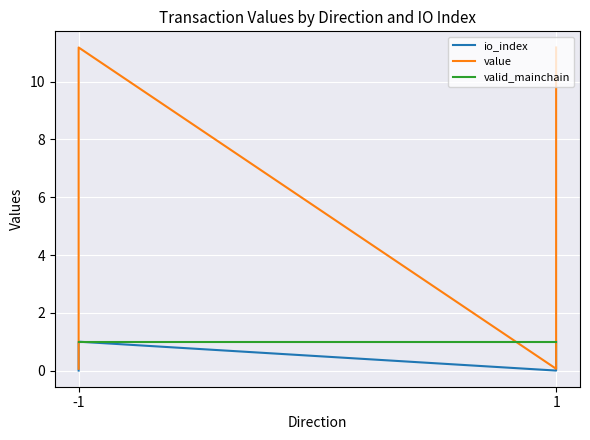

True or false: value and io_index intersect in this chart.

False